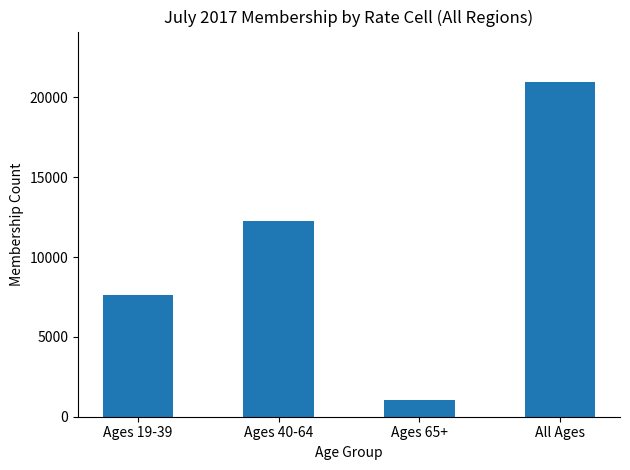

What is the change in value from Ages 19-39 to Ages 40-64?

+4626